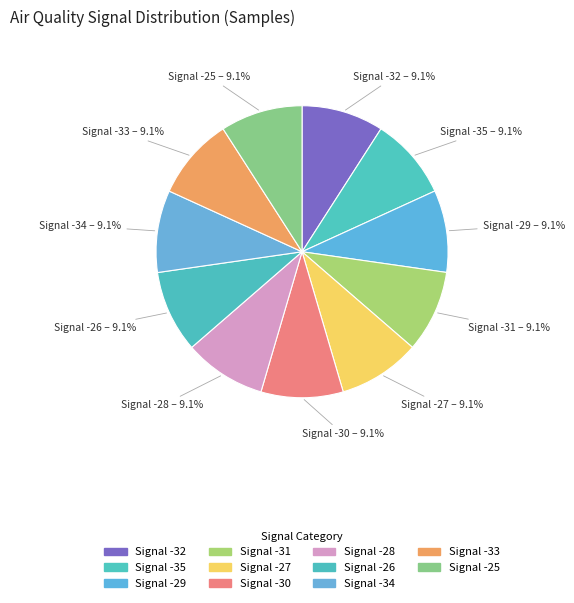

Which category has the biggest portion of the pie?

-26